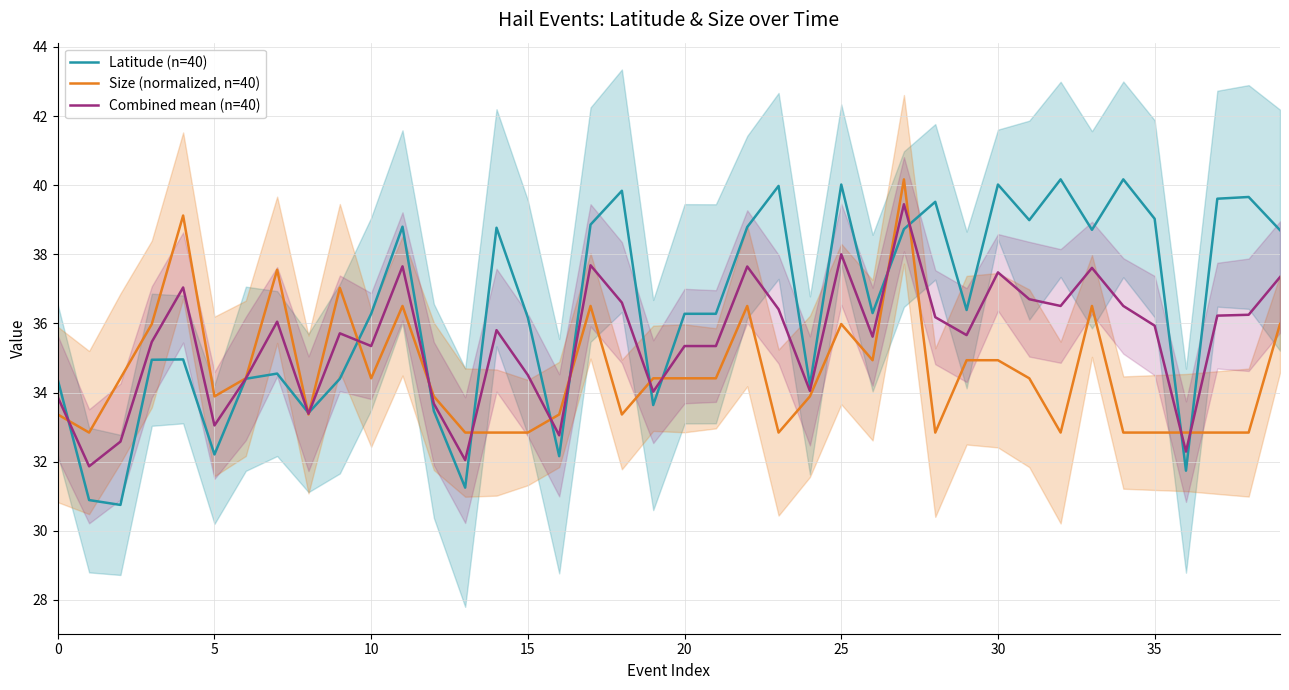

True or false: Size (normalized, n=40) has a value of 51.4 at 10.

False